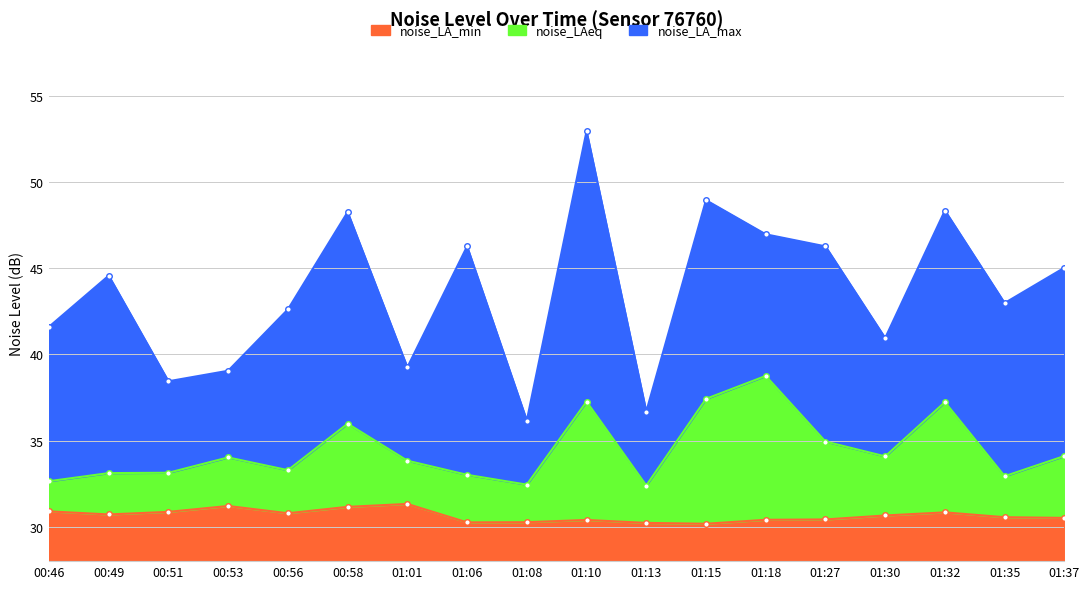

What is the average value of the noise_LAeq series?

34.5